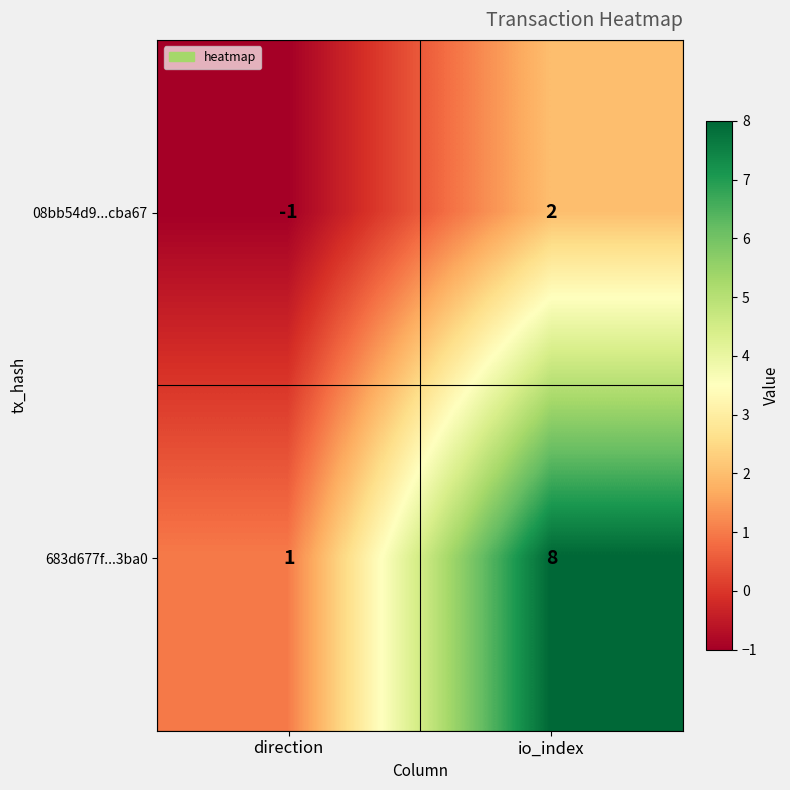

Which series changed the most between direction and io_index?

683d677f...3ba0